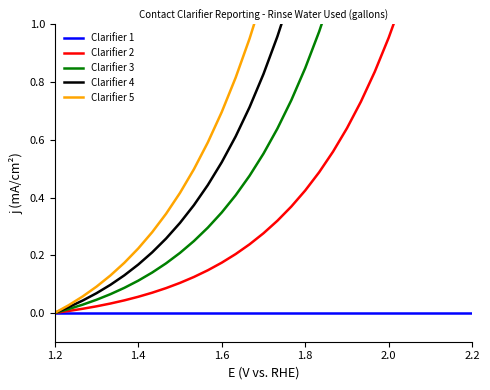

What is the highest value of the Clarifier 4 series?

6.2